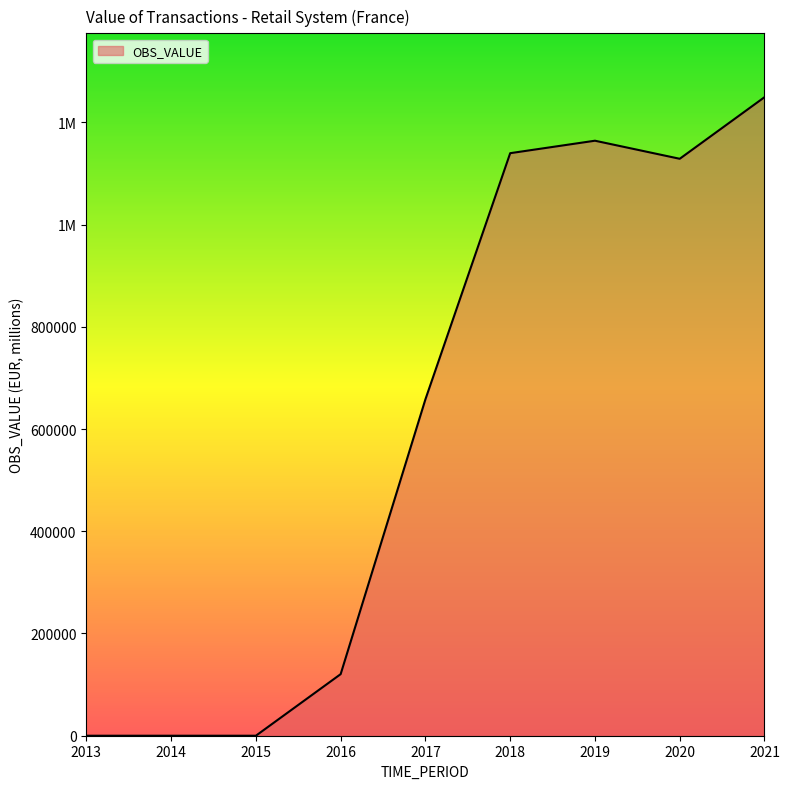

Is this an area chart (filled region under the line)?

Yes